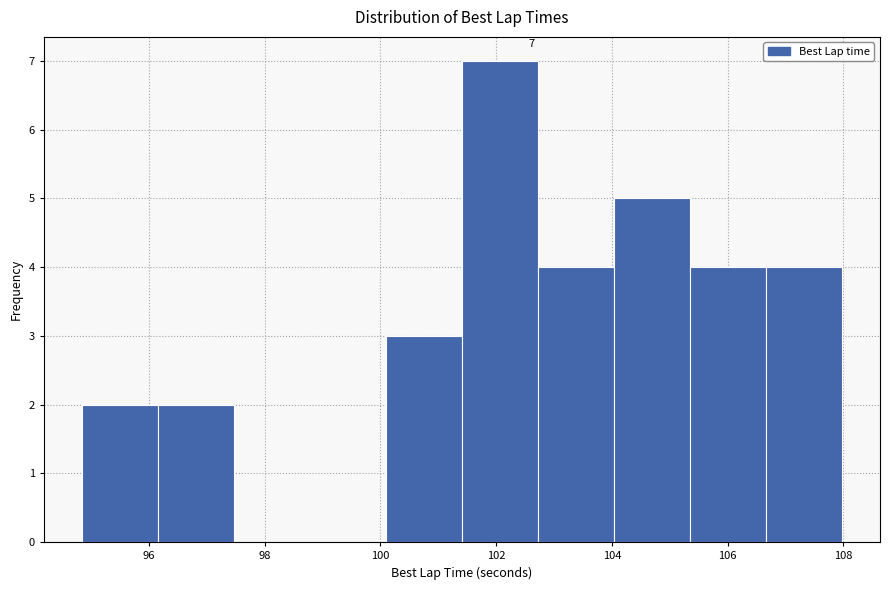

Over which range of the x-axis is the bar tallest?

101.4 to 102.8